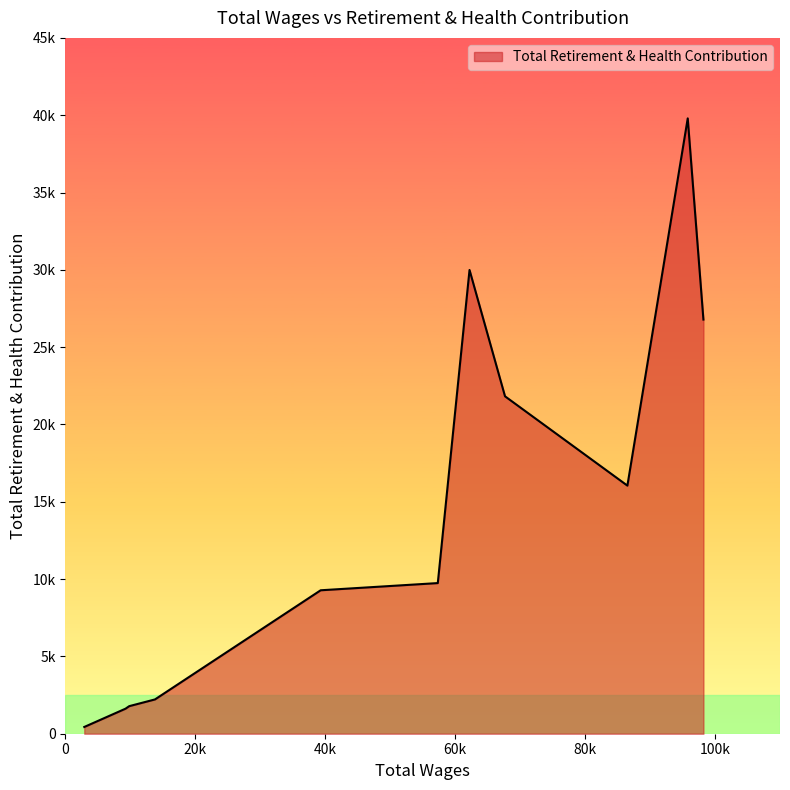

What is the sum of all values?

159513